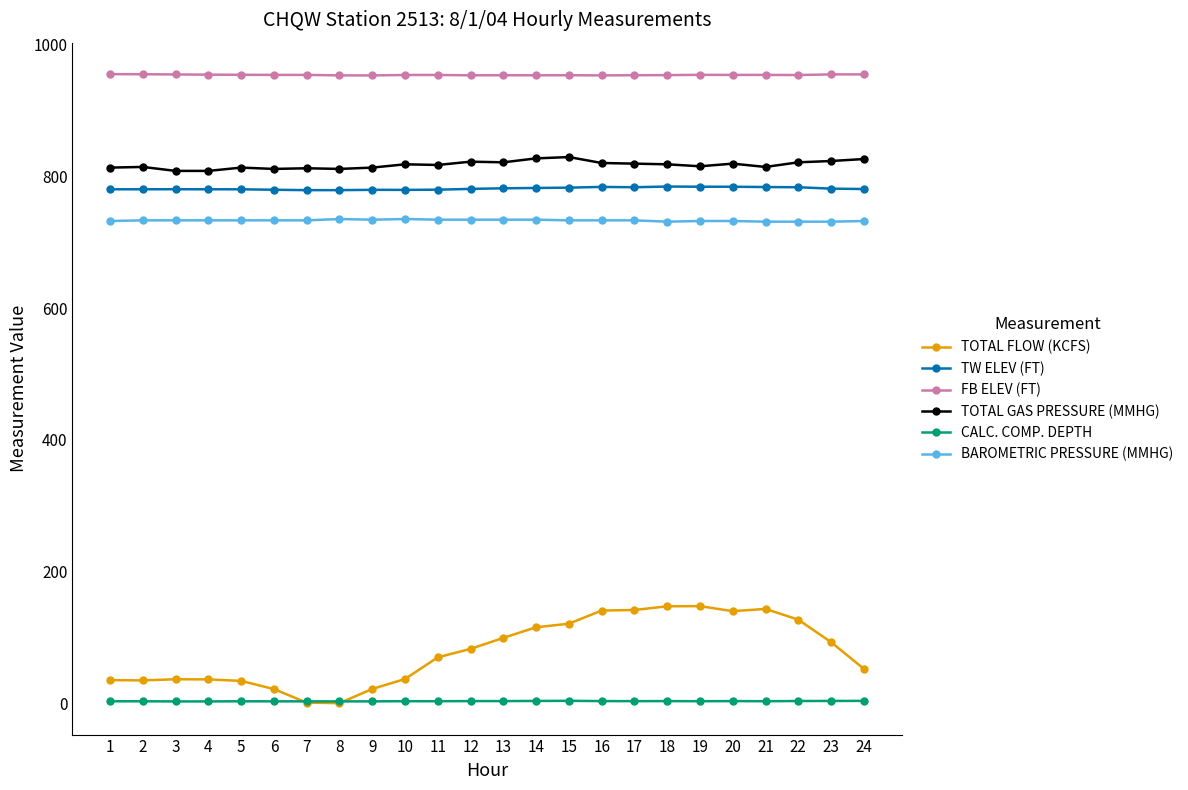

How many distinct data groups are displayed?

6